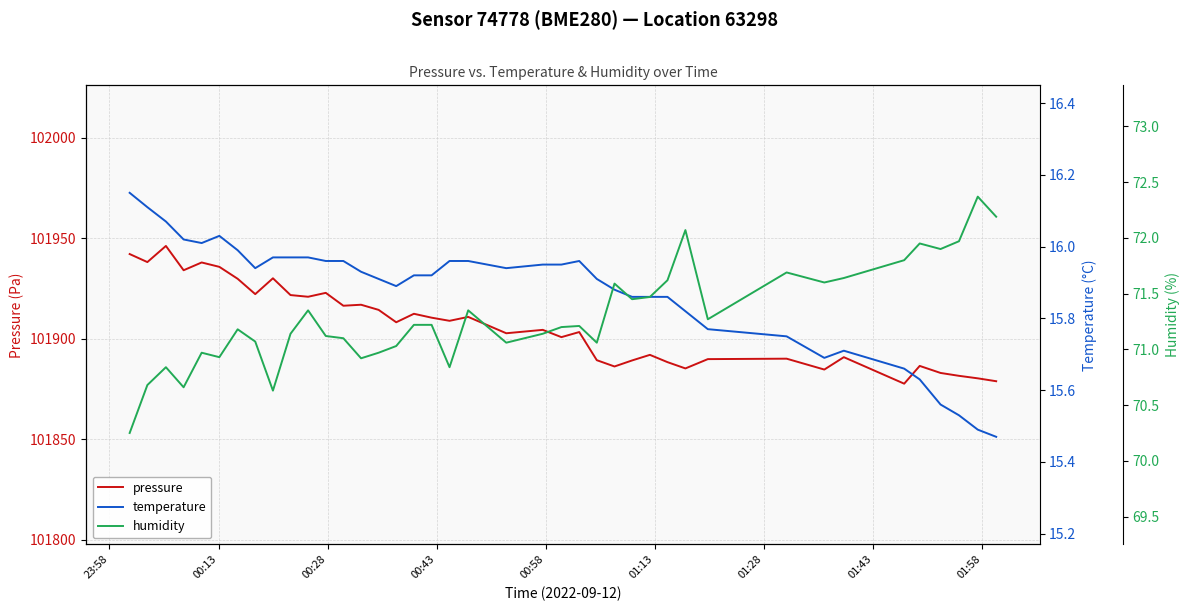

Count the number of data series in this chart.

3